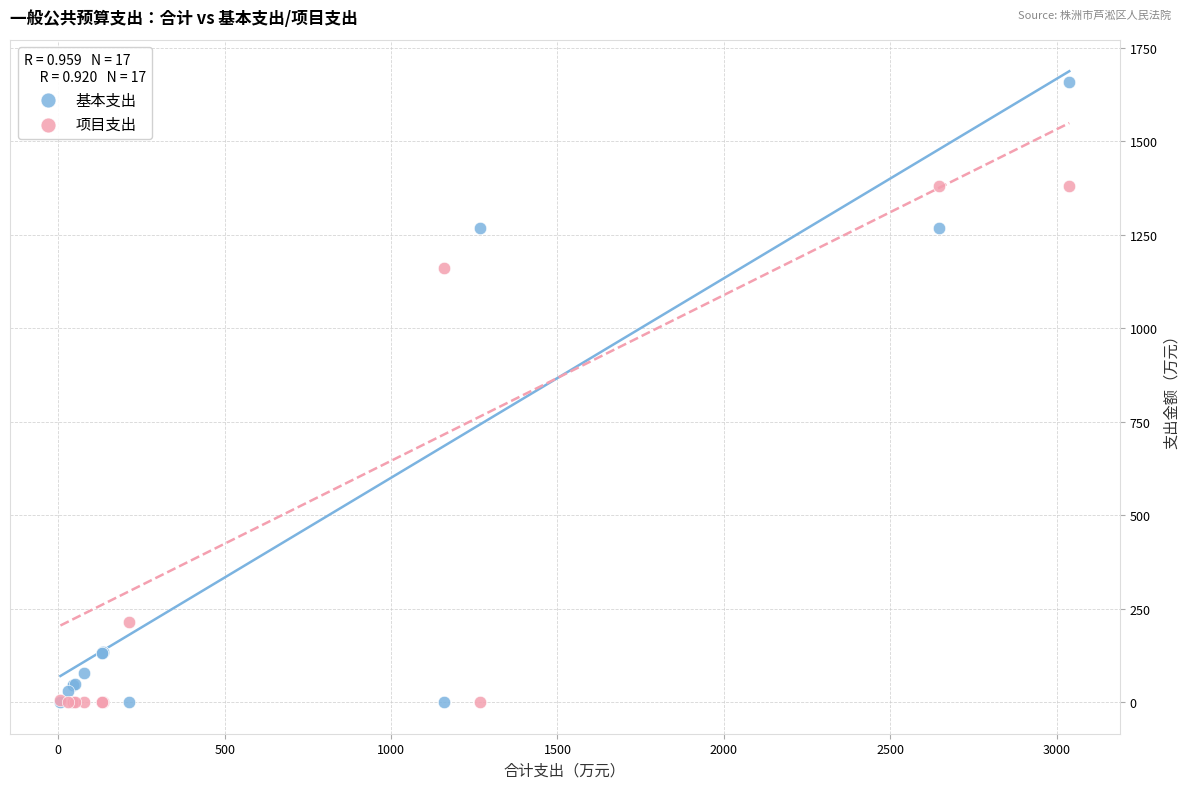

What is the X range (max minus min) for the scatter plot?

3031.0